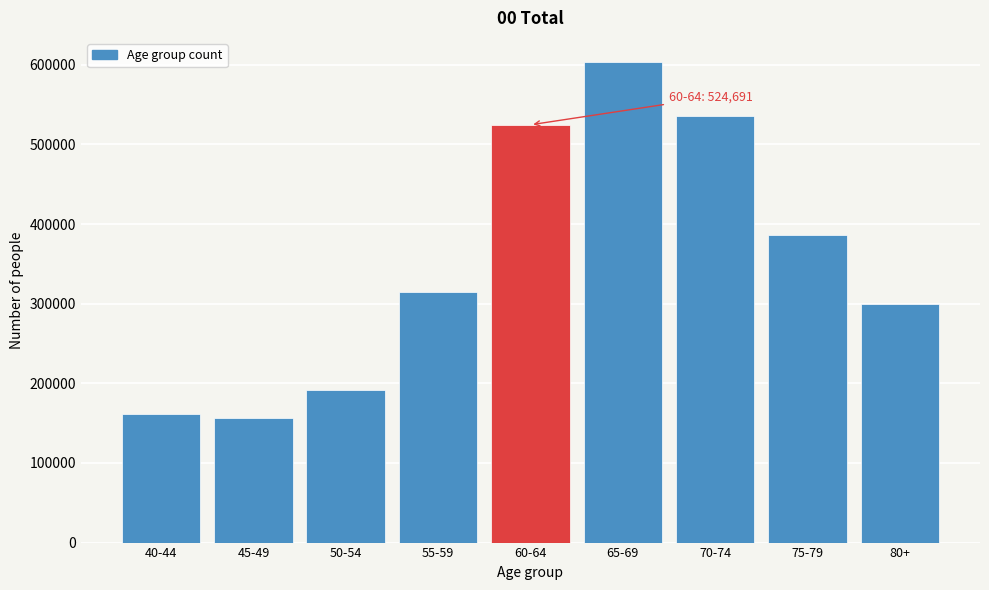

Reading right to left, list all the values displayed in this chart.

80+=299377	75-79=386427	70-74=535872	65-69=603655	60-64=524691	55-59=315034	50-54=191696	45-49=156992	40-44=161390